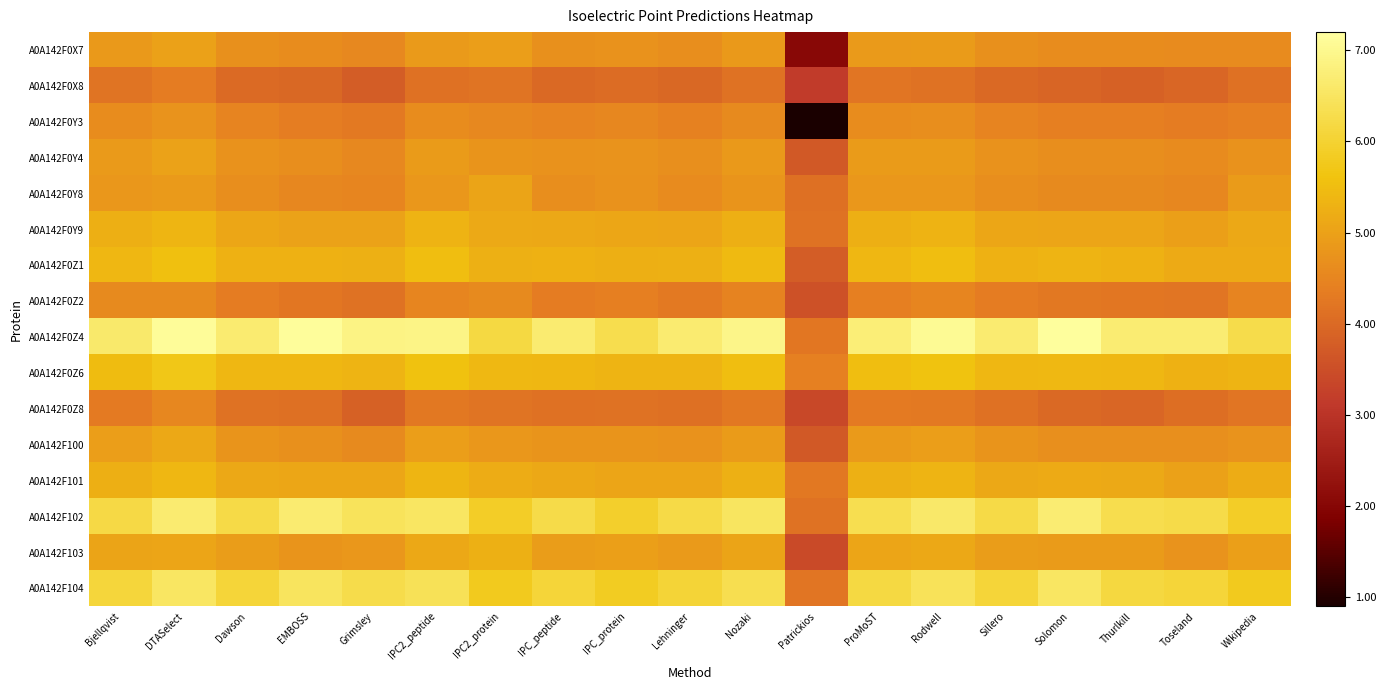

At which category is the sum across all series the highest?

DTASelect